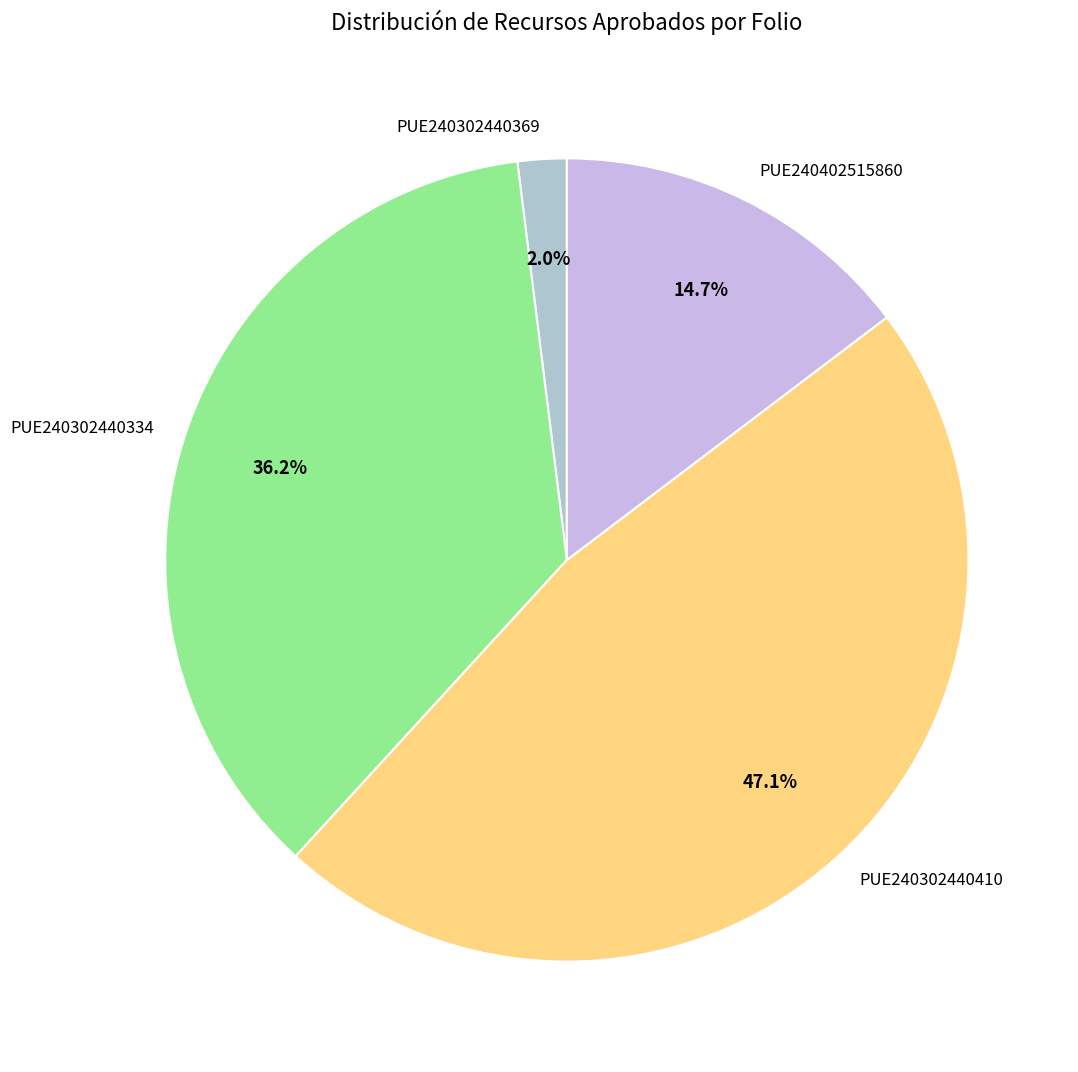

What is the smallest slice in the pie chart?

PUE240302440369